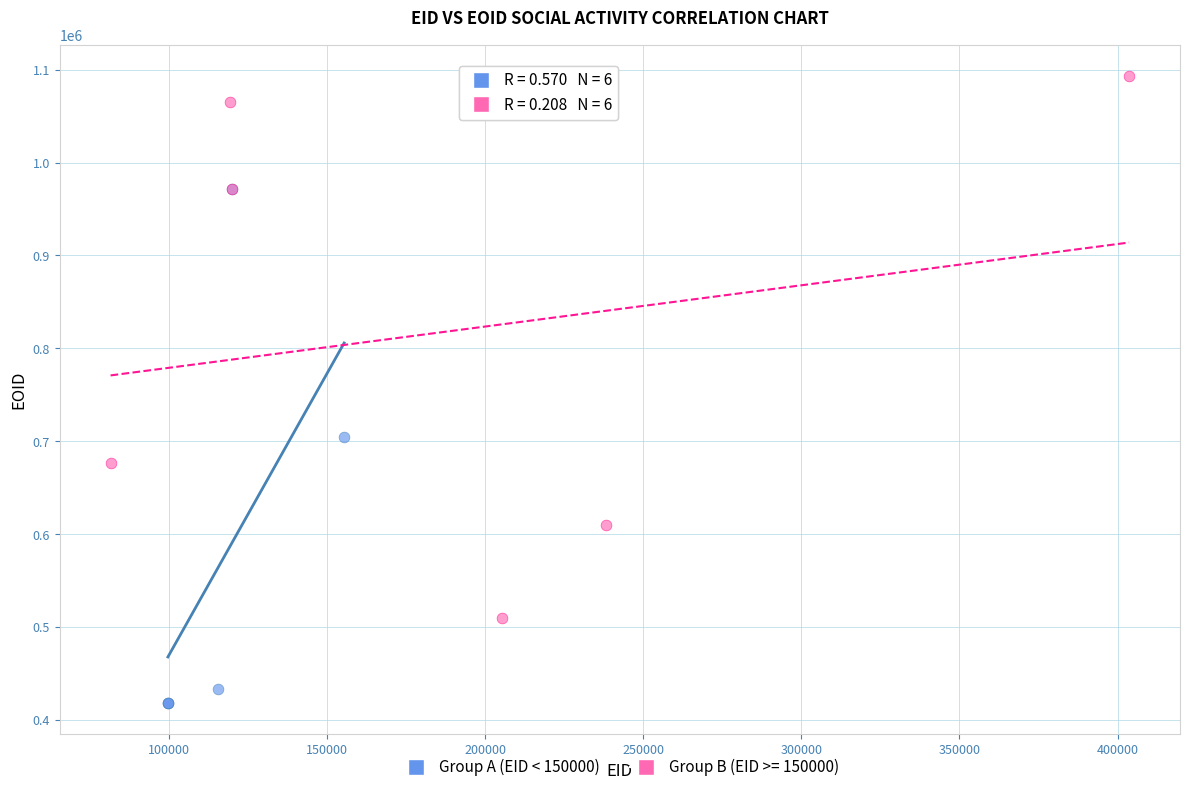

Which series contains the lowest Y value?

Group A (EID < 150000)